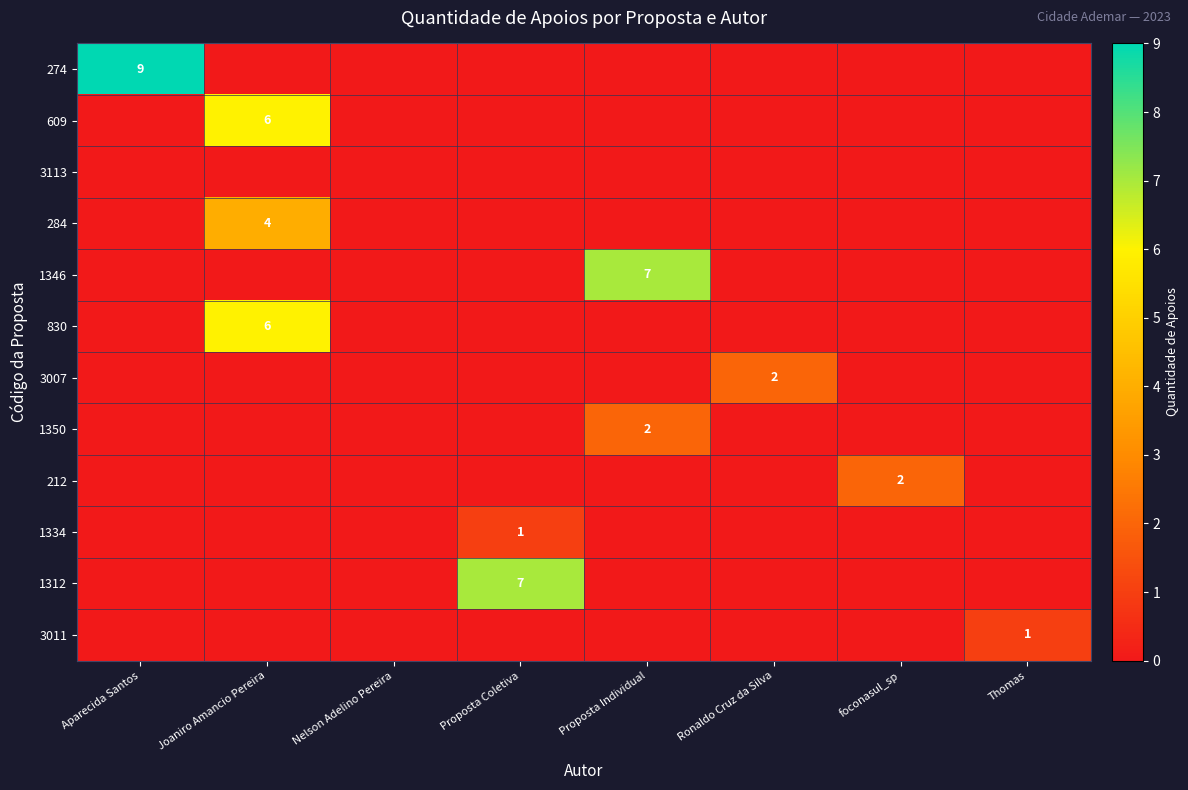

How many categories are shown in the chart?

8